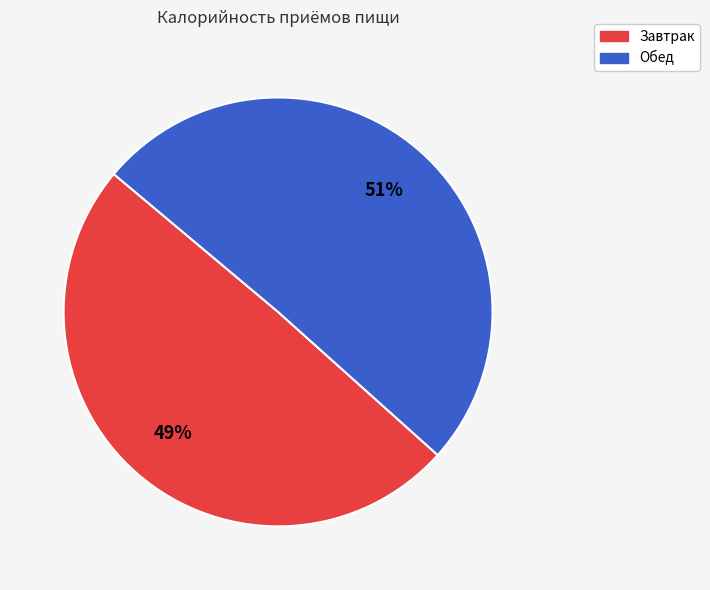

To the nearest percent, what is the average slice percentage?

50%